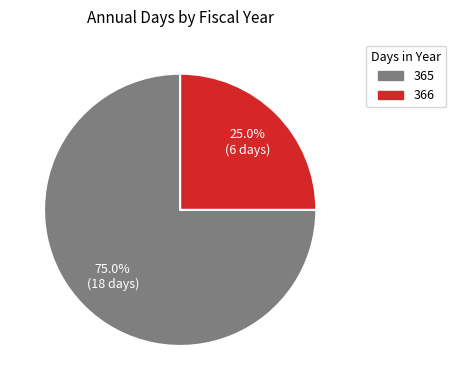

Does any single category account for the majority?

Yes